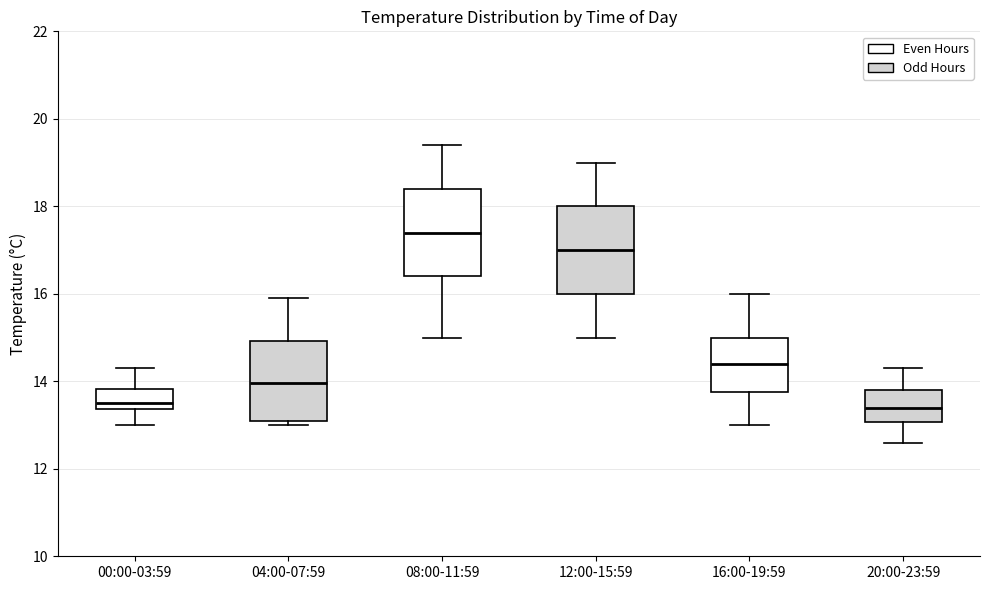

Where does the lower whisker of the box for 12:00-15:59 end on the y-axis? The values are not printed on the chart, so give them approximately, as read against the axis.

15.0